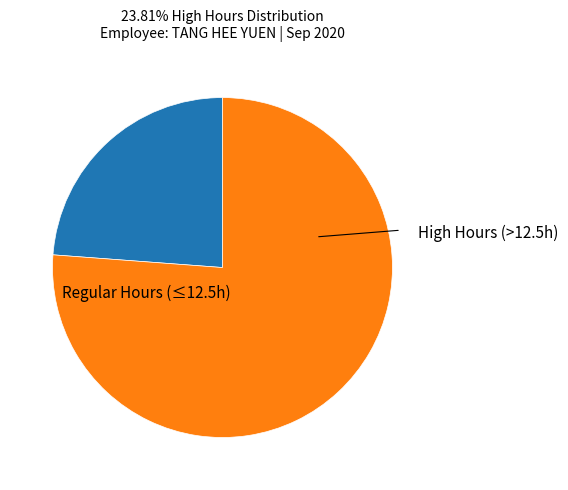

Does any single category account for the majority?

Yes